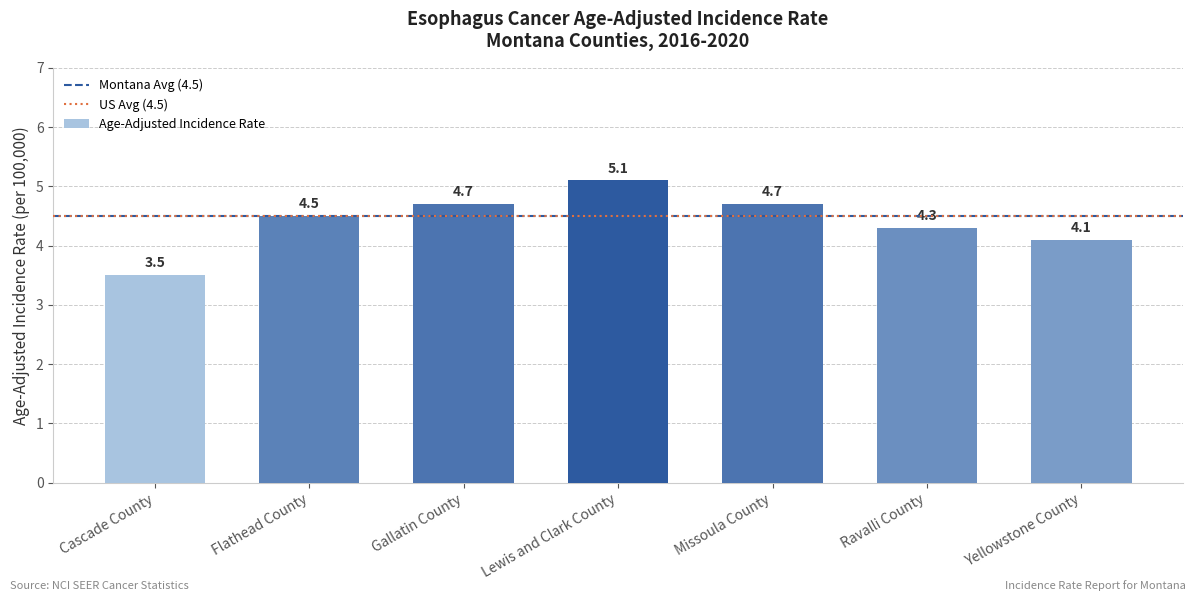

What is the sum of all values?

30.9